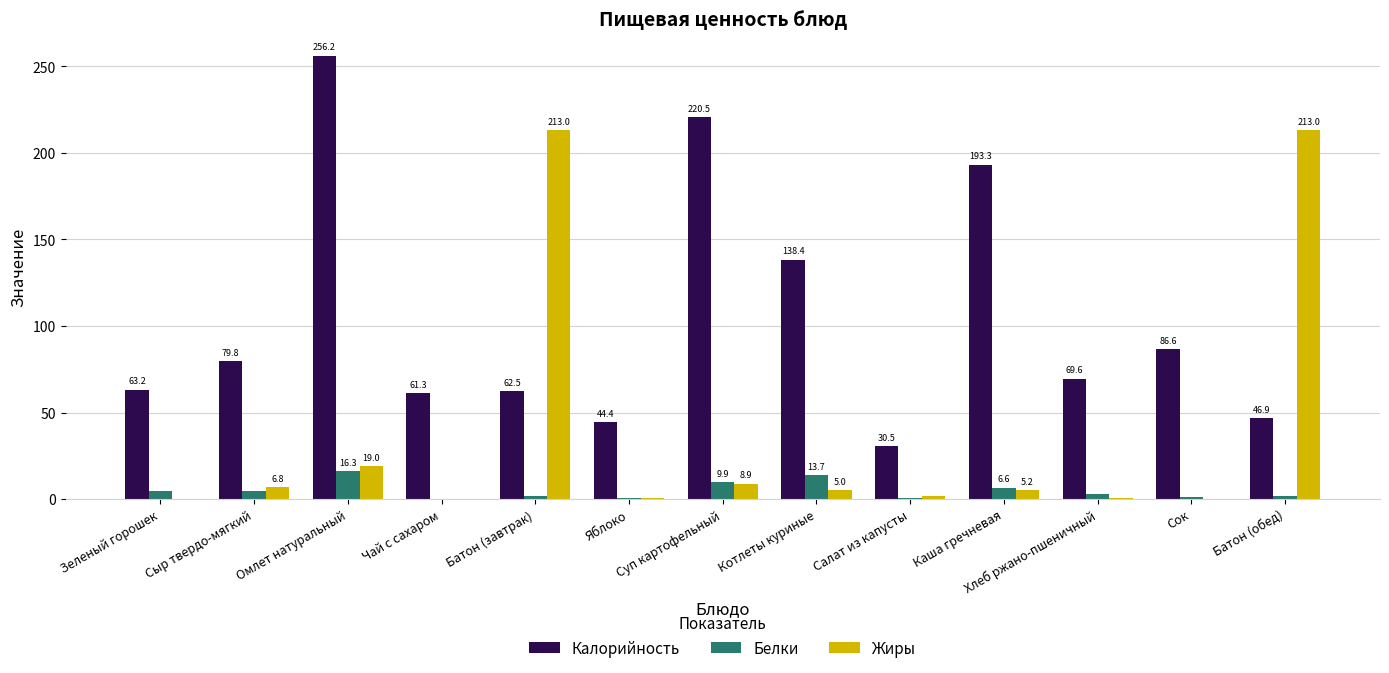

What is the sum of the Белки values at Яблоко and Каша гречневая?

7.0